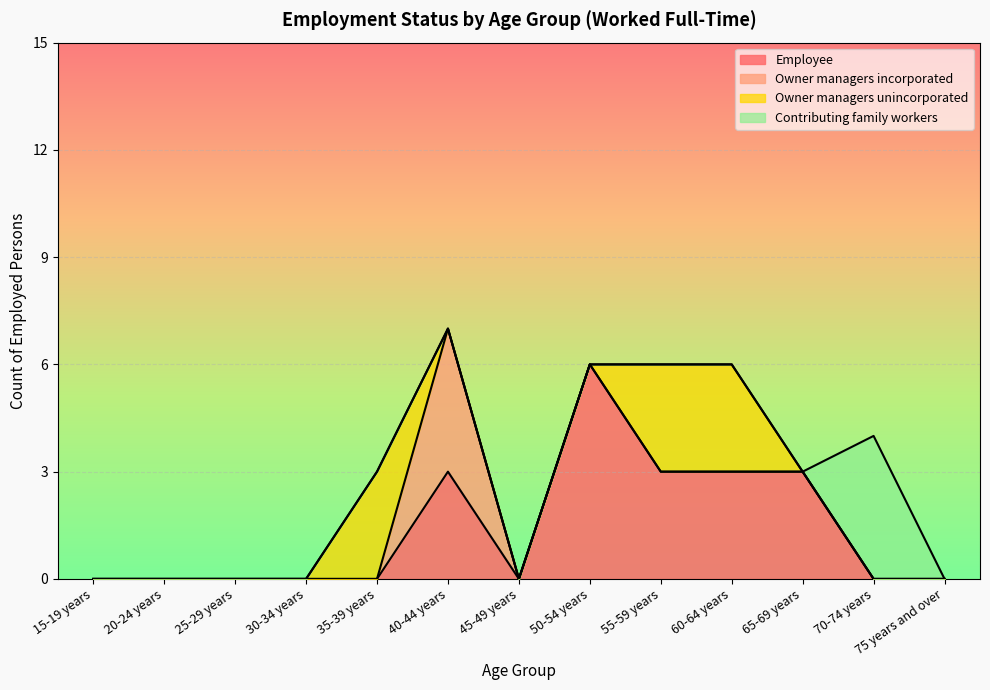

Between 30-34 years and 70-74 years, which is larger?

30-34 years